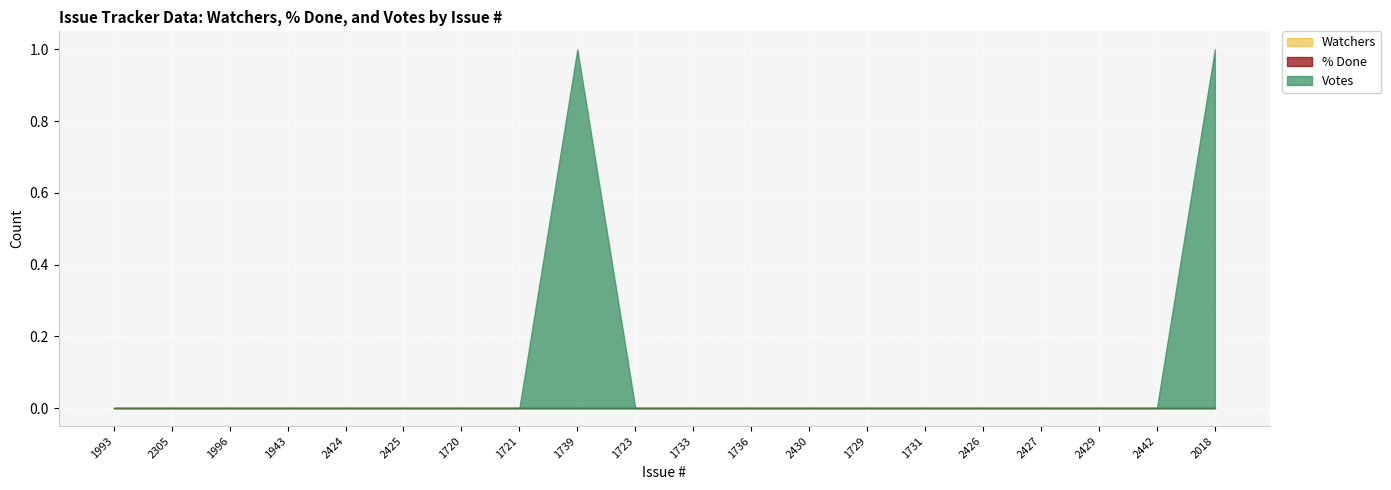

How many Votes values are between 0 and 1?

20